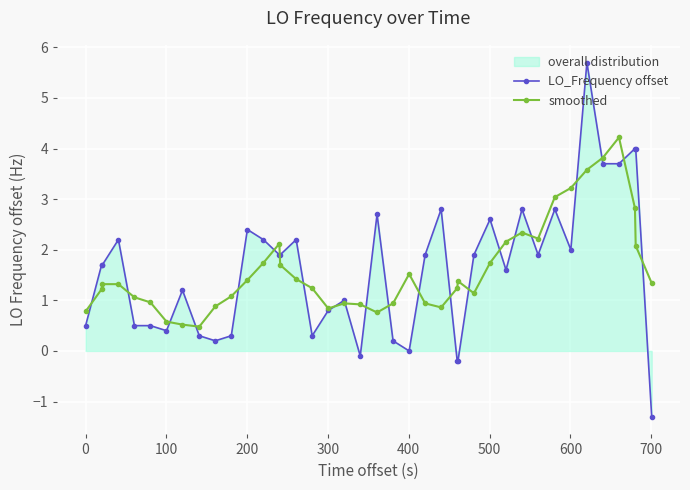

Reading right to left, transcribe all the data shown in this chart.

LO_Frequency offset: -1.3	4.0	4.0	3.7	3.7	5.7	2.0	2.8	1.9	2.8	1.6	2.6	1.9	-0.2	-0.2	2.8	1.9	0.0	0.2	2.7	-0.1	1.0	0.8	0.3	2.2	1.9	1.9	2.2	2.4	0.3	0.2	0.3	1.2	0.4	0.5	0.5	2.2	1.7	1.7	0.5
smoothed: 1.3	2.1	2.8	4.2	3.8	3.6	3.2	3.0	2.2	2.3	2.2	1.7	1.1	1.4	1.2	0.9	0.9	1.5	0.9	0.8	0.9	0.9	0.8	1.2	1.4	1.7	2.1	1.7	1.4	1.1	0.9	0.5	0.5	0.6	1.0	1.1	1.3	1.3	1.2	0.8